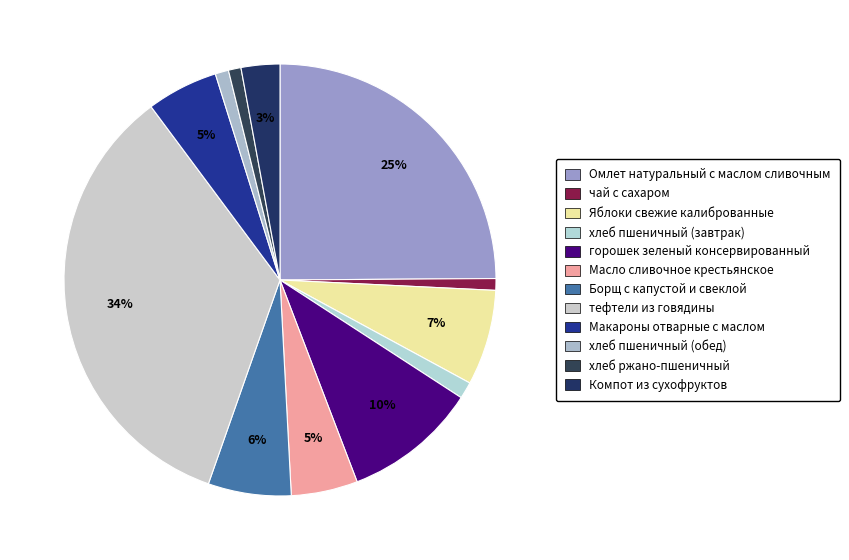

Is it true that Омлет натуральный с маслом сливочным is 25% of the pie?

True